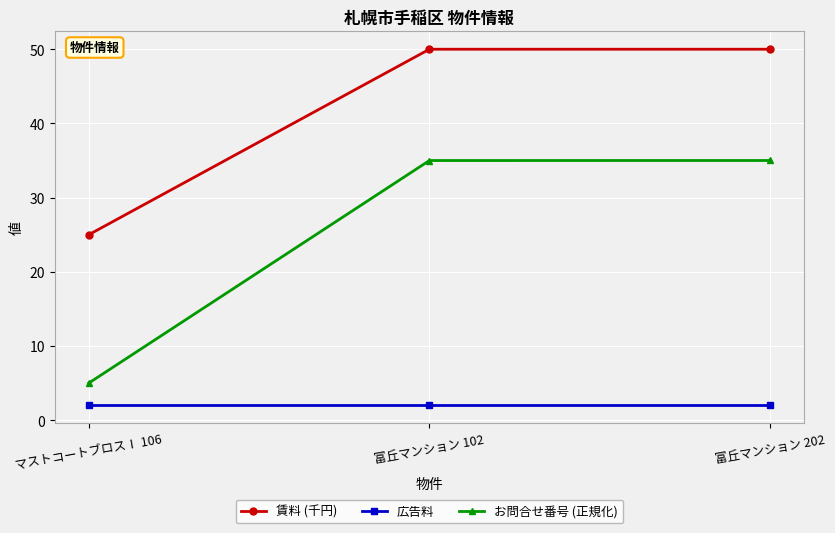

The 賃料 (千円) series shows 50.0 at 富丘マンション 102. True or false?

True